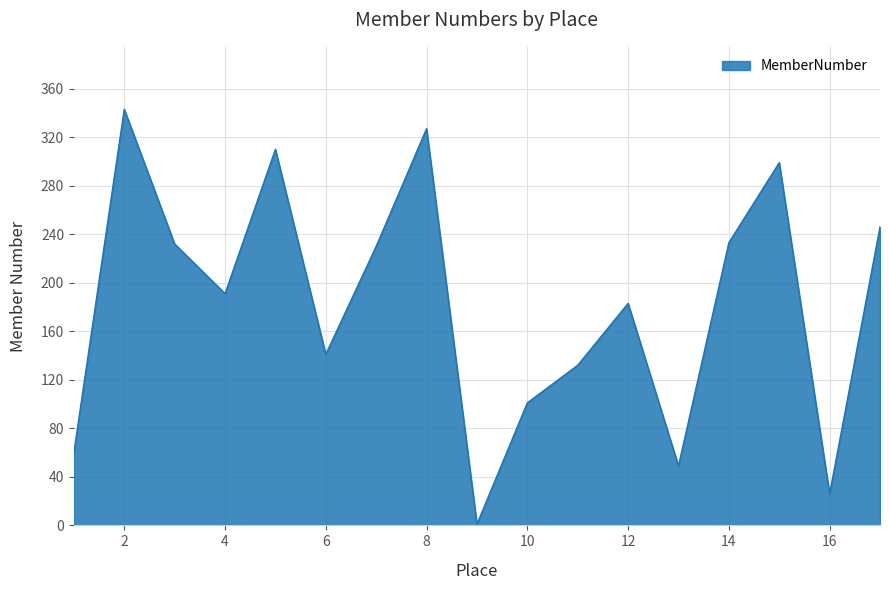

Is this an area chart (filled region under the line)?

Yes